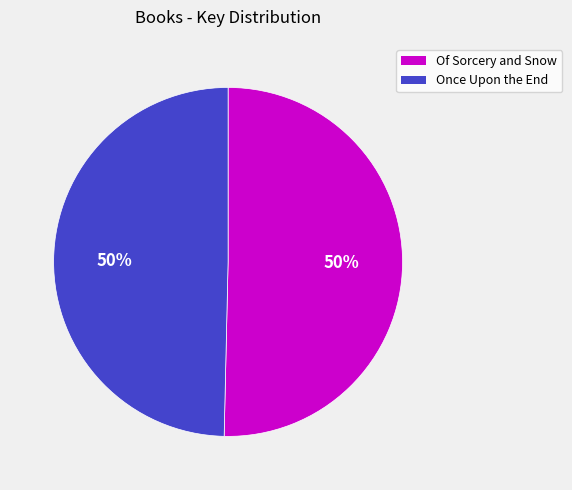

Combined, do Of Sorcery and Snow and Once Upon the End account for over 50%?

Yes